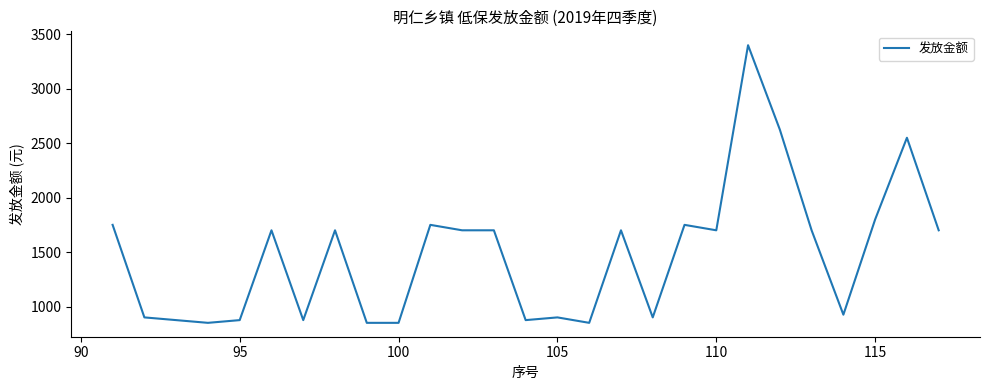

How many values are below 1700?

12